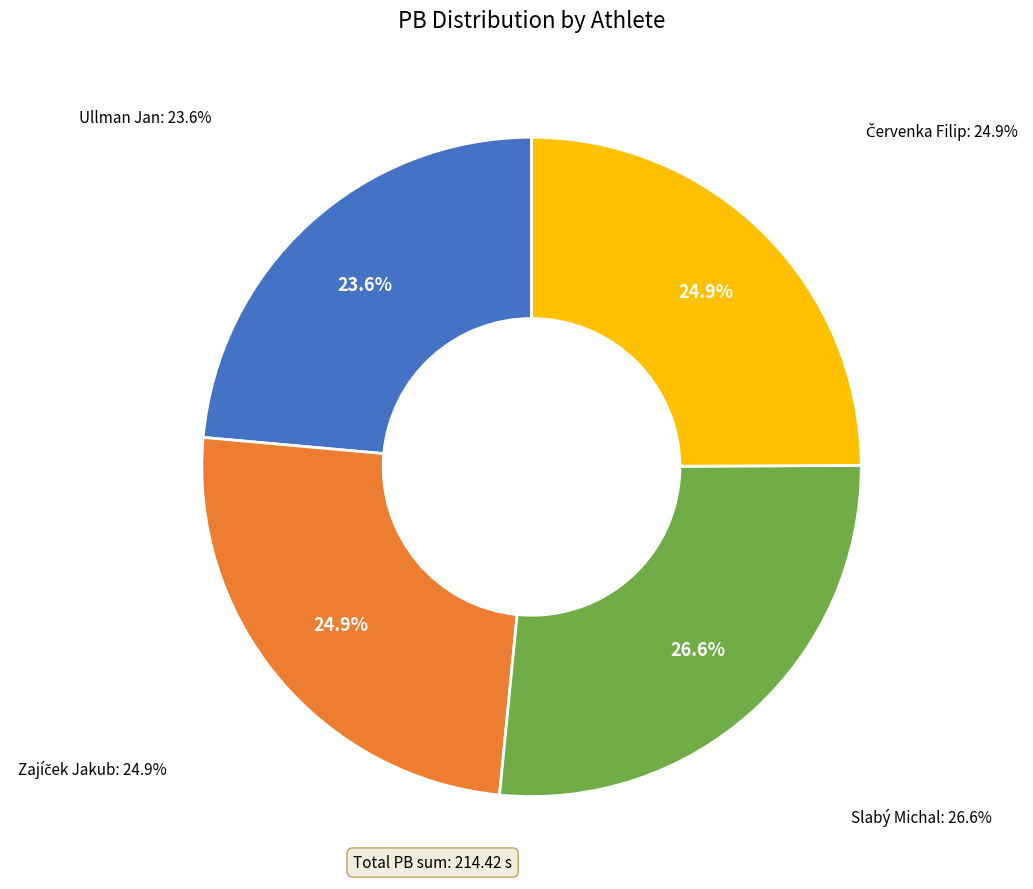

Which slice is the largest?

Slabý Michal